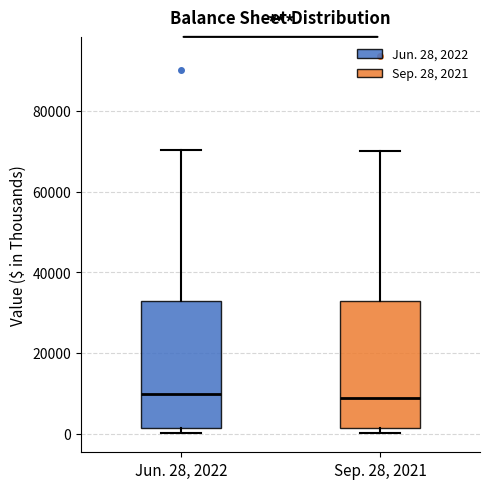

Where does the upper whisker of the box for Jun. 28, 2022 end on the y-axis? The values are not printed on the chart, so give them approximately, as read against the axis.

70000